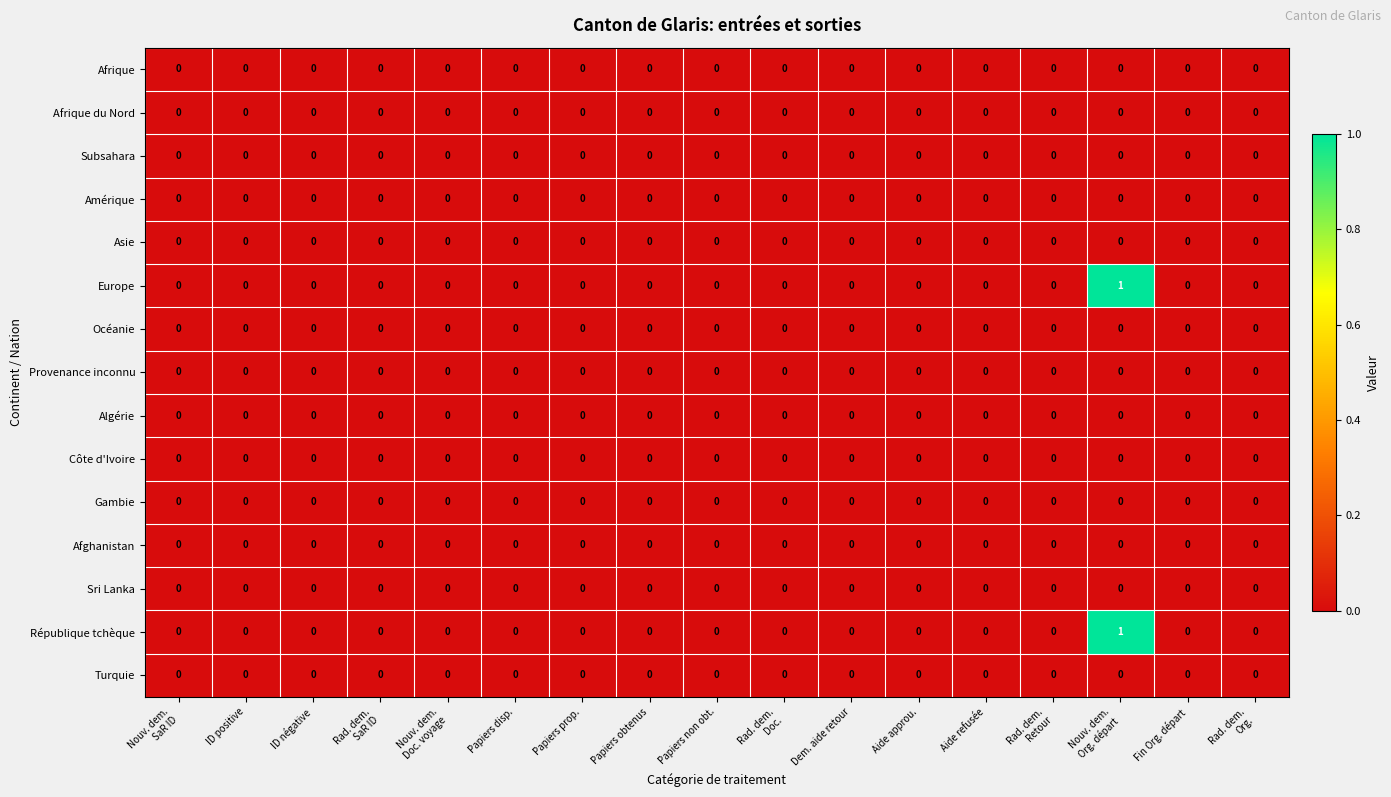

Is it true that Asie equals 0 at Papiers disp.?

True